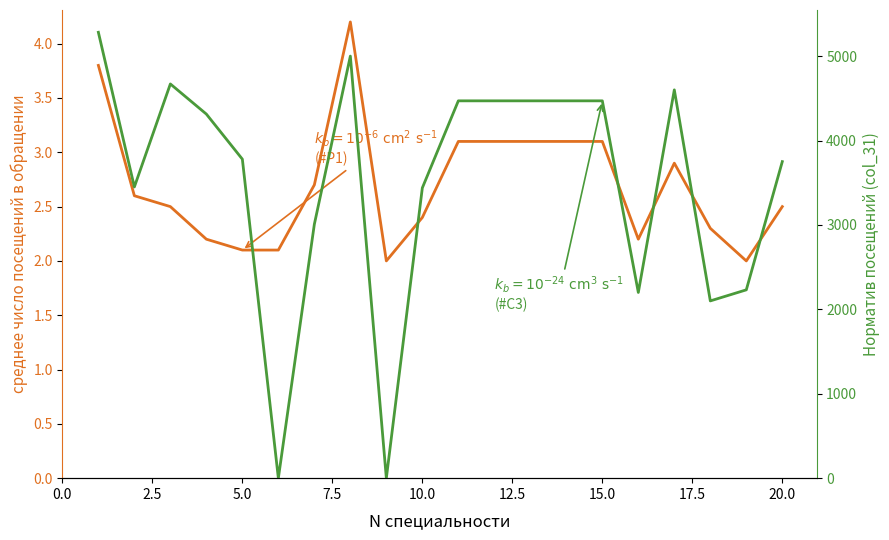

What is the change in value from 3 to 12?

+0.6